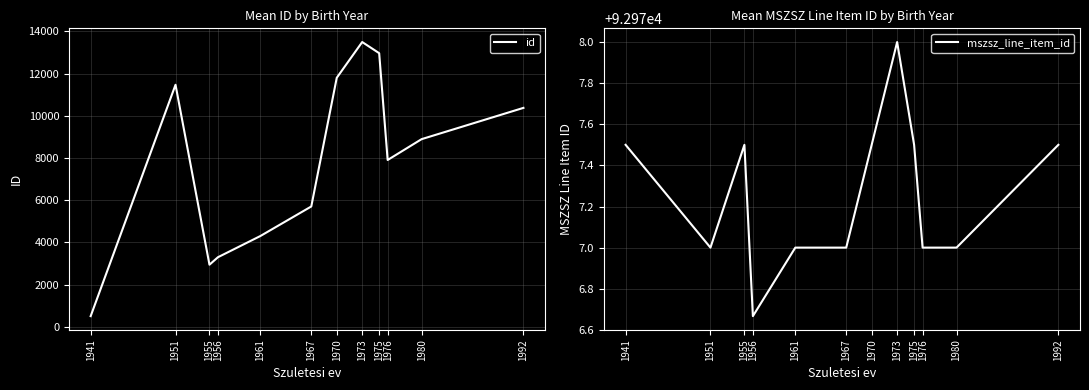

In mszsz_line_item_id, how many points are higher than both neighbors (excluding endpoints)?

2